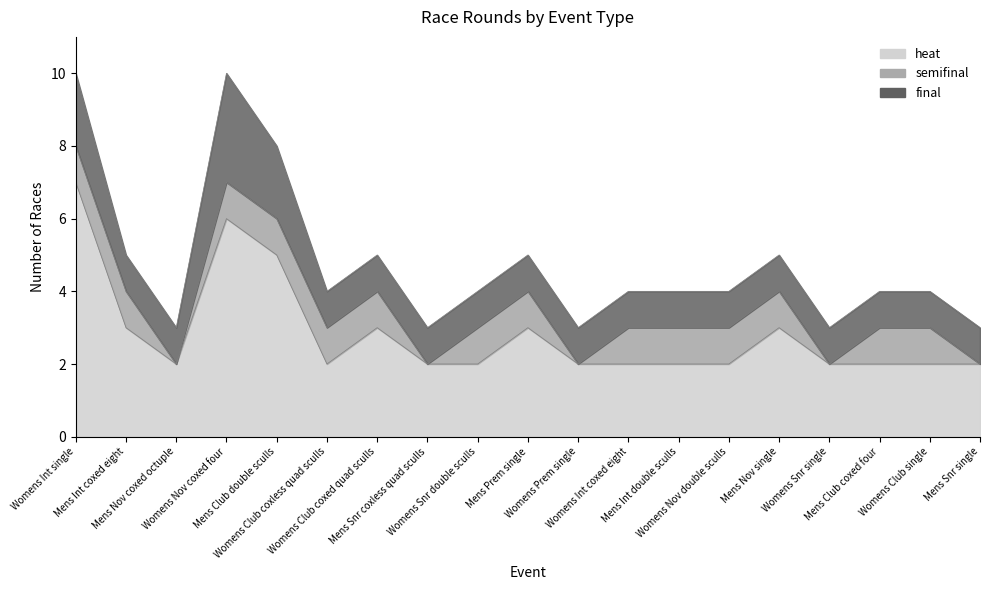

Is it true that semifinal equals 1 at Mens Club coxed four?

True